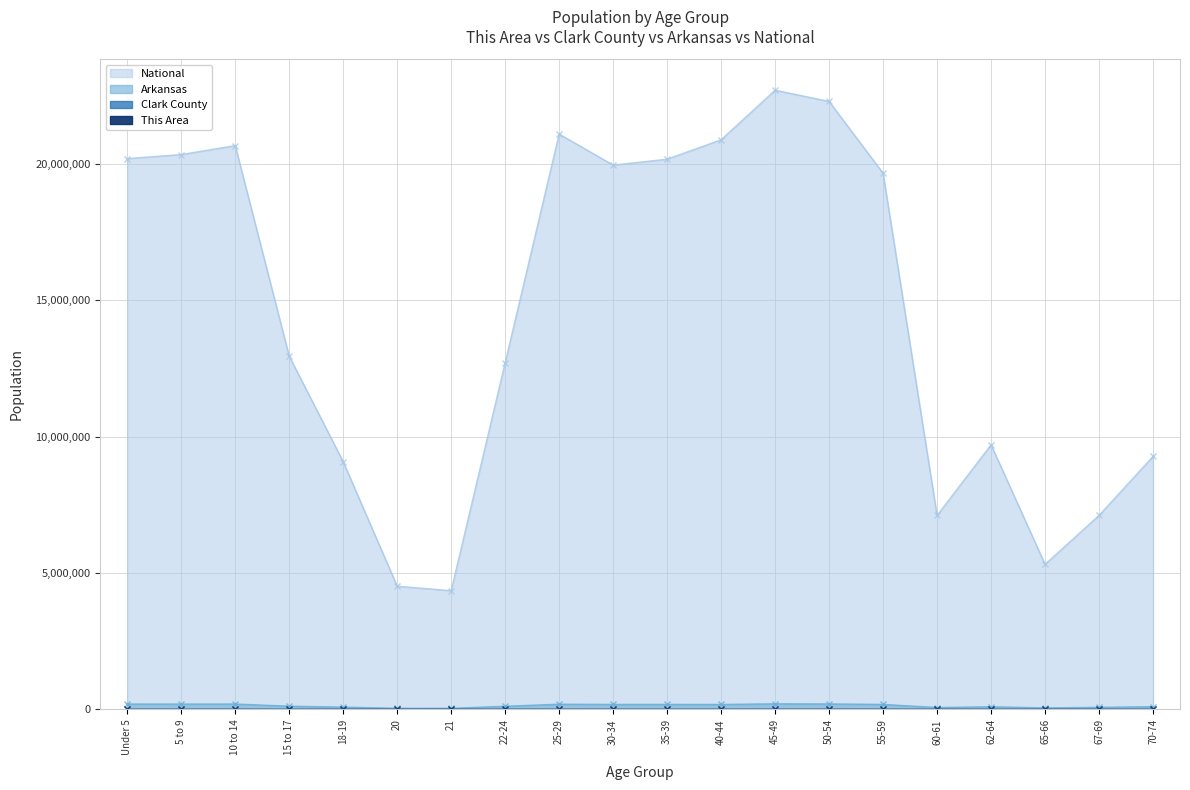

What is the label of the 9th point from the left?

25-29